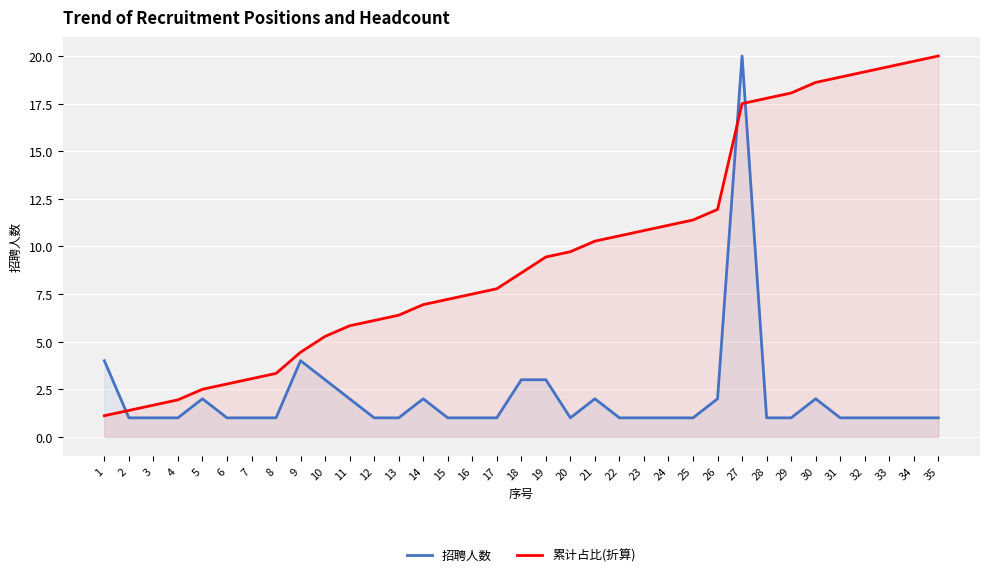

Which series changed the most between 27 and 32?

招聘人数